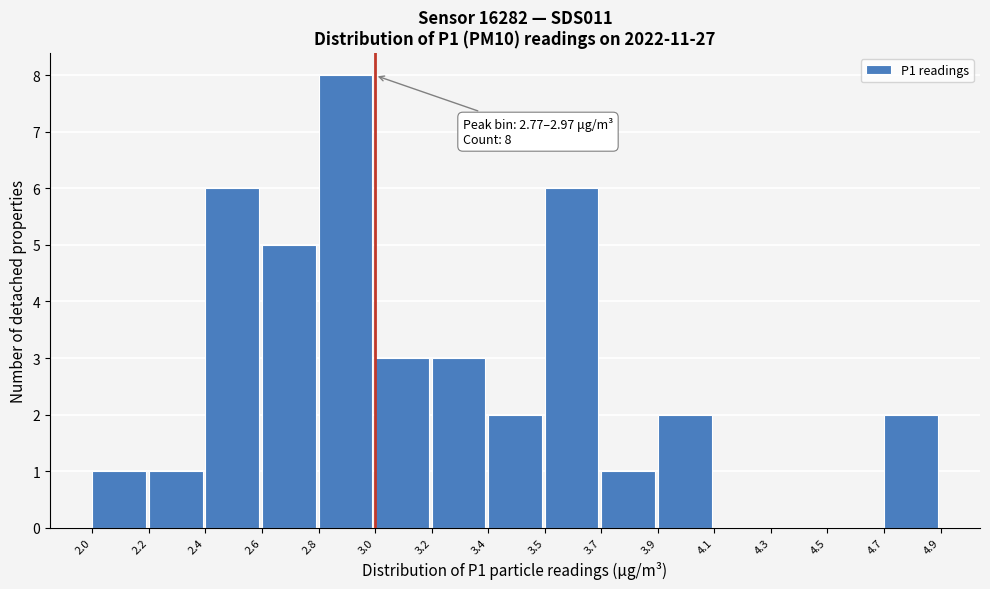

Reading right to left, transcribe all the data shown in this chart.

4.7=2	4.5=0	4.3=0	4.1=0	3.9=2	3.7=1	3.5=6	3.4=2	3.2=3	3.0=3	2.8=8	2.6=5	2.4=6	2.2=1	2.0=1